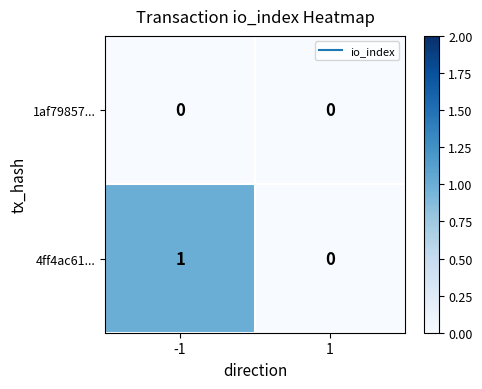

Which series has the largest total across all categories?

4ff4ac61...